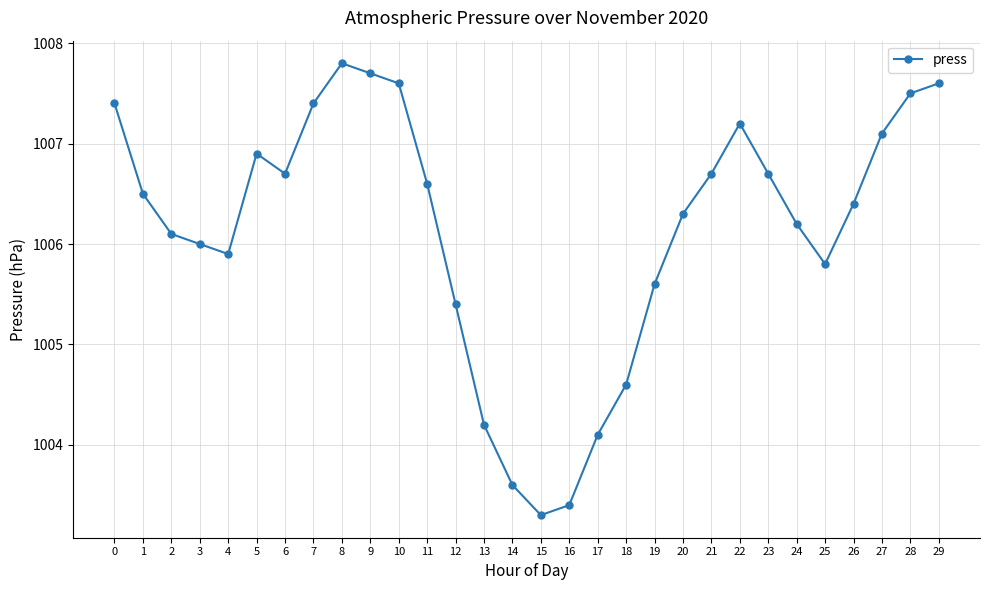

Between 10 and 14, which is larger?

10